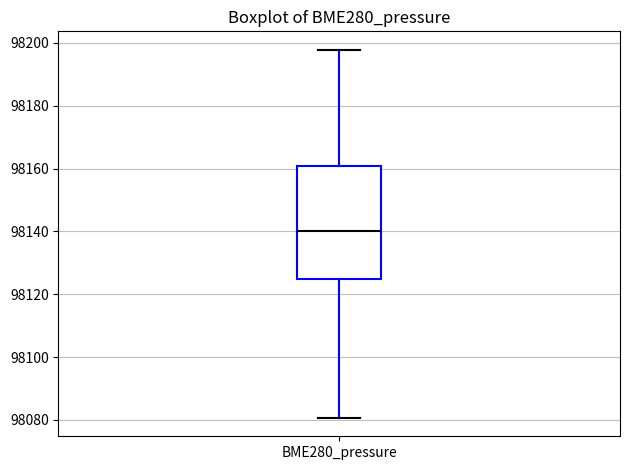

Read this box plot against the y-axis: the position of the median line, the range covered by the box, and the ends of both whiskers. The values are not printed on the chart, so give them approximately, as read against the axis.

median 98140, box 98124 to 98160, whiskers 98080 to 98198